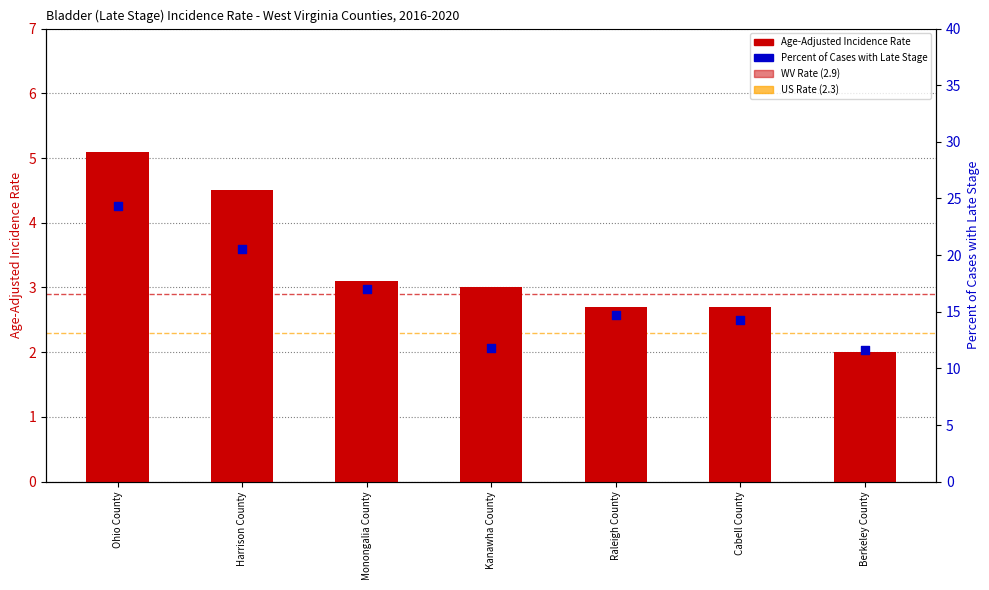

What are all the series names shown in the legend?

Age-Adjusted Incidence Rate, Percent of Cases with Late Stage